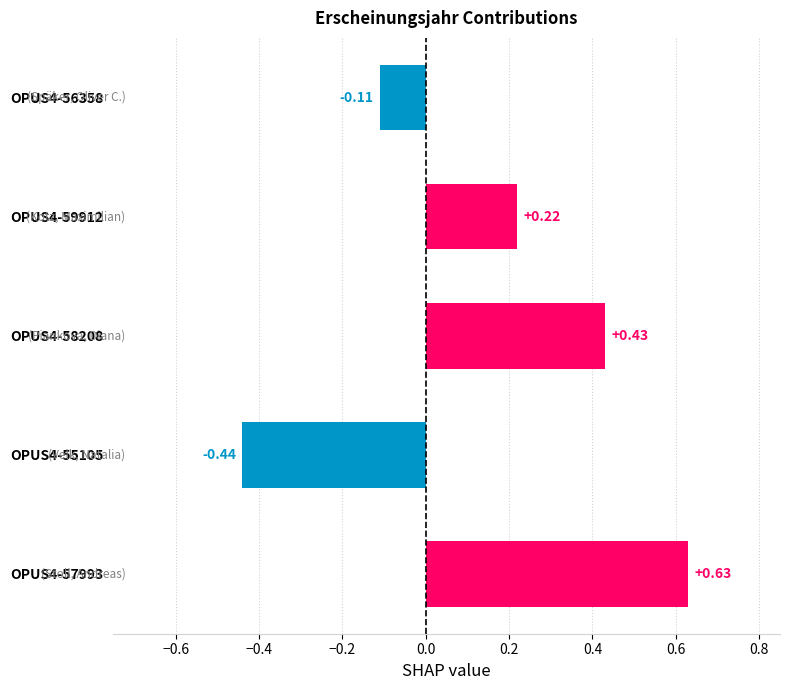

What is the sum of all values?

0.7